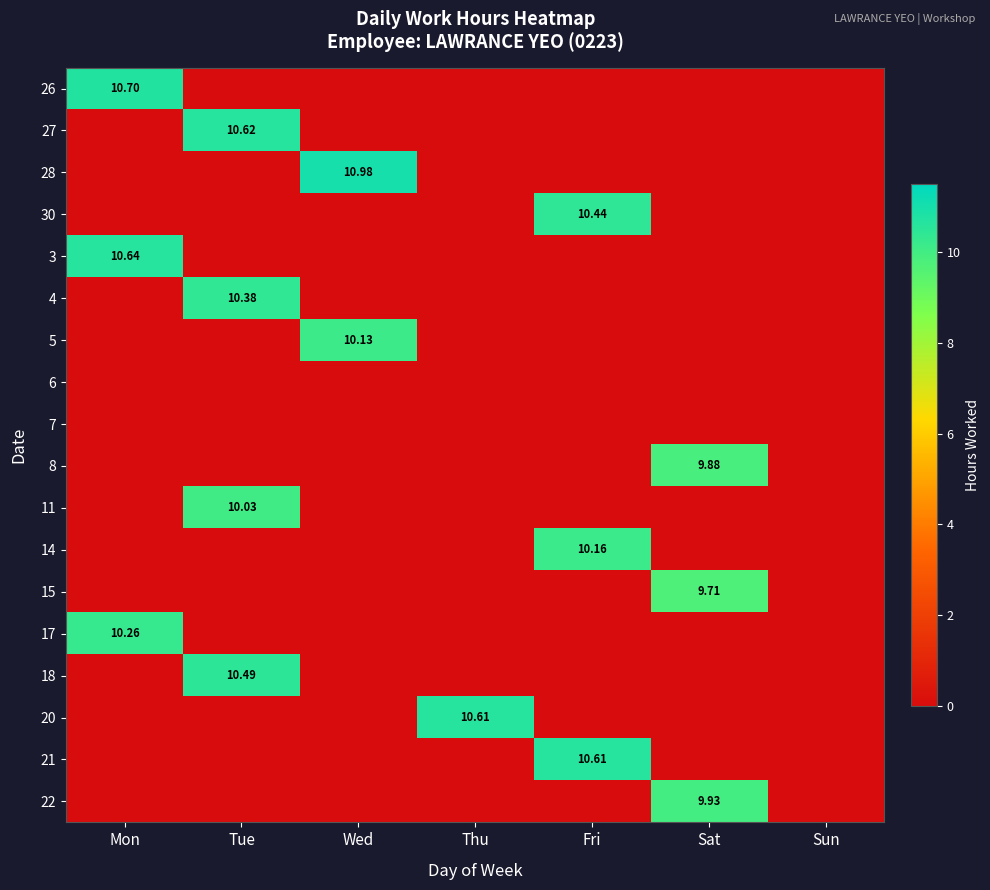

Count the number of categories in the chart.

7